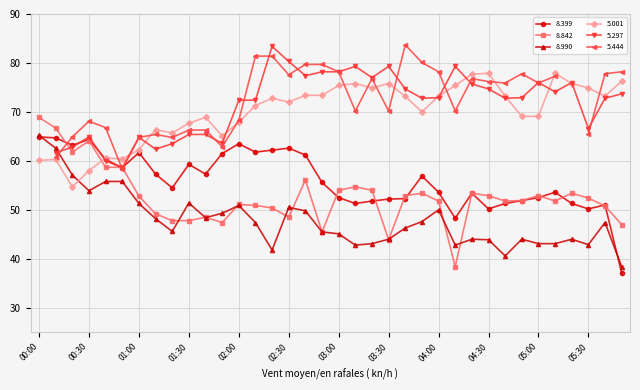

At which category does 8.399 reach its first local peak?

00:30